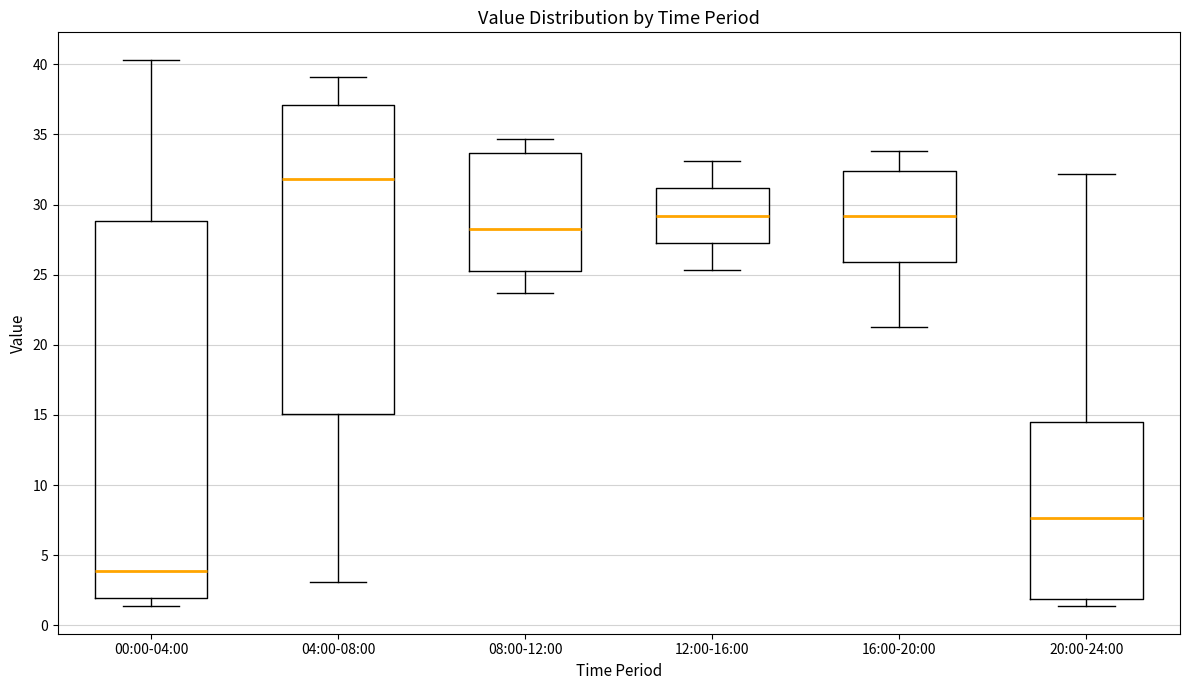

Which box is the tallest, from its lower edge to its upper edge?

00:00-04:00